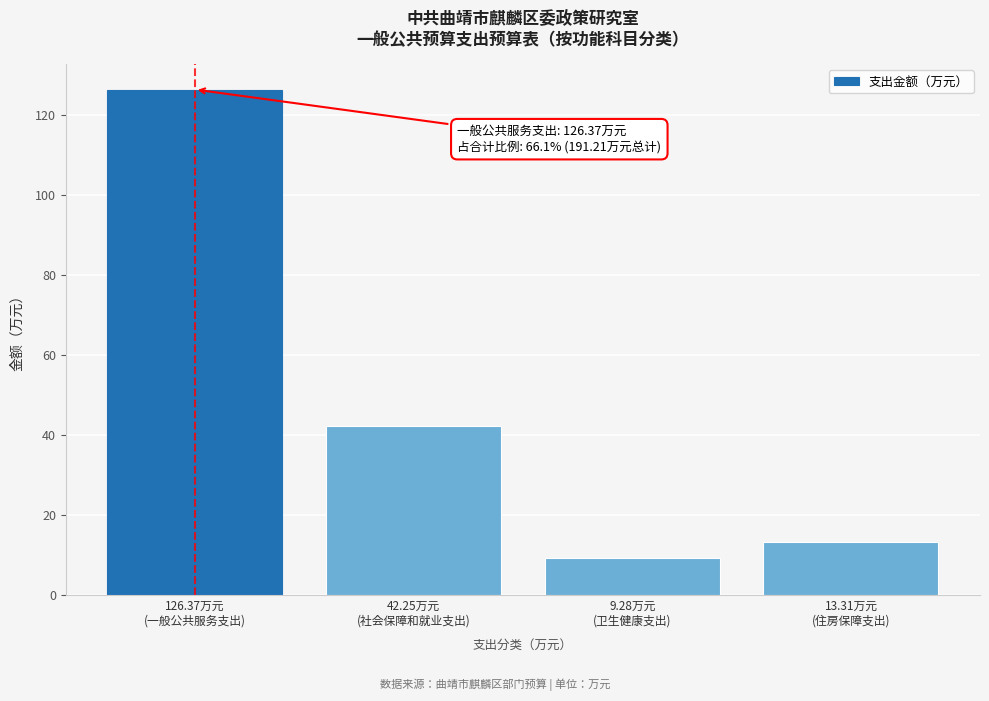

What is the value of the 4th bar from the left?

13.3